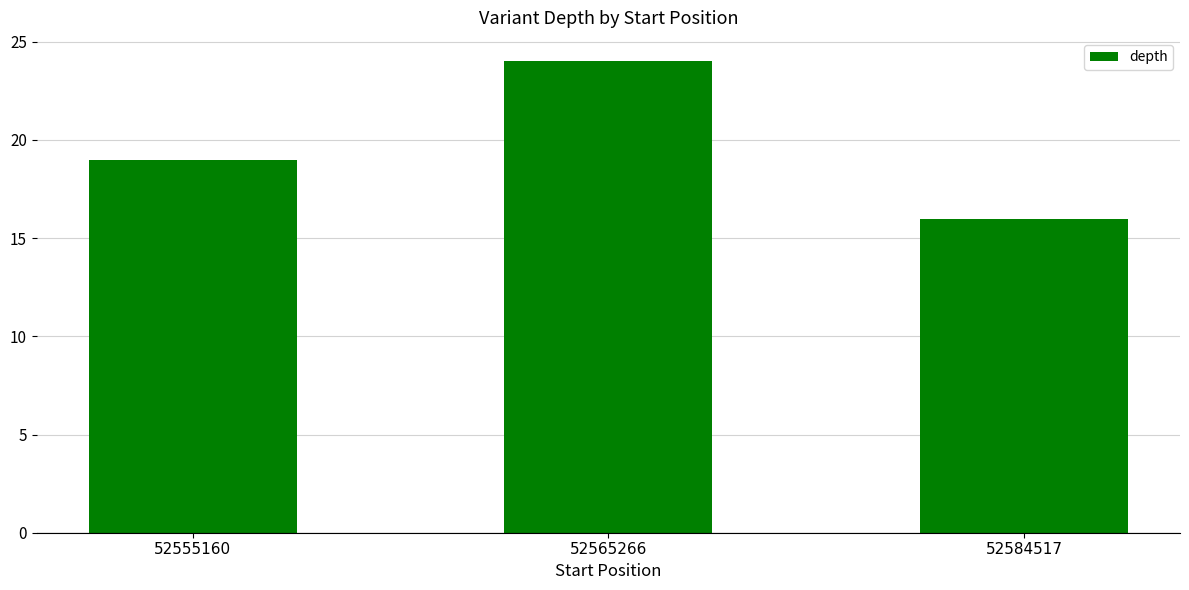

What is the change in value from 52555160 to 52584517?

-3